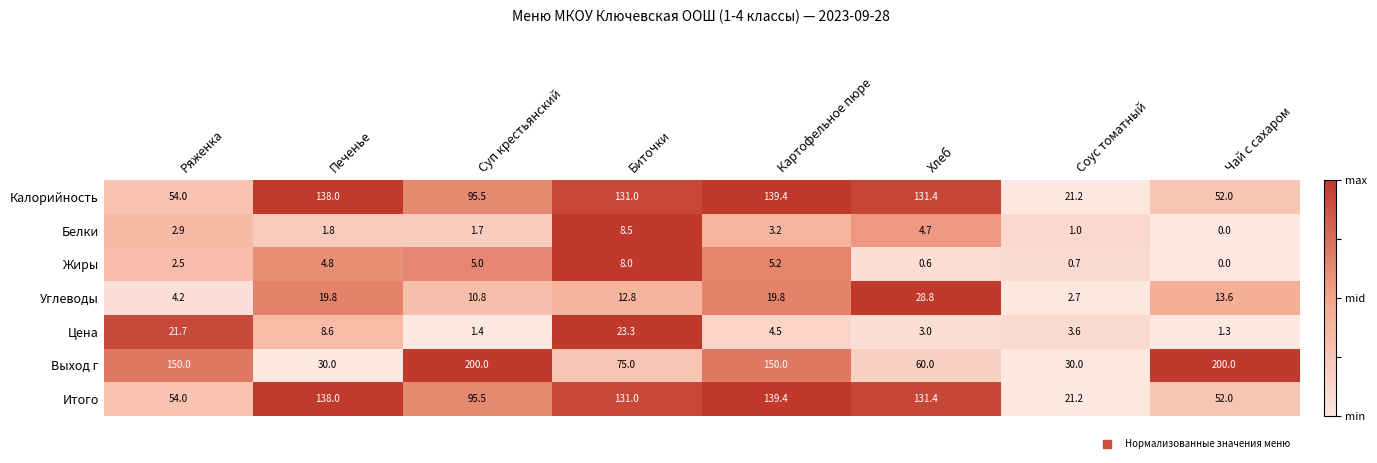

What is the sum of all Выход г values?

895.0